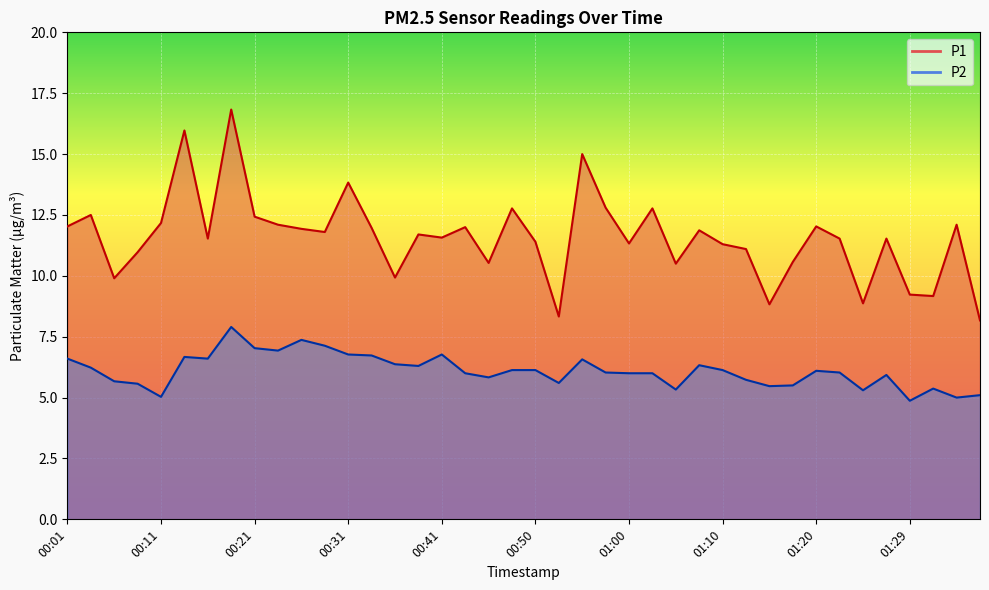

Reading left to right, extract all data points from this chart.

P1: 12.0	12.5	9.9	11.0	12.2	16.0	11.5	16.8	12.4	12.1	11.9	11.8	13.8	12.0	9.9	11.7	11.6	12.0	10.5	12.8	11.4	8.3	15.0	12.8	11.3	12.8	10.5	11.9	11.3	11.1	8.8	10.6	12.0	11.5	8.9	11.5	9.2	9.2	12.1	8.2
P2: 6.6	6.2	5.7	5.6	5.0	6.7	6.6	7.9	7.0	6.9	7.4	7.1	6.8	6.7	6.4	6.3	6.8	6.0	5.8	6.1	6.1	5.6	6.6	6.0	6.0	6.0	5.3	6.3	6.1	5.7	5.5	5.5	6.1	6.0	5.3	5.9	4.9	5.4	5.0	5.1